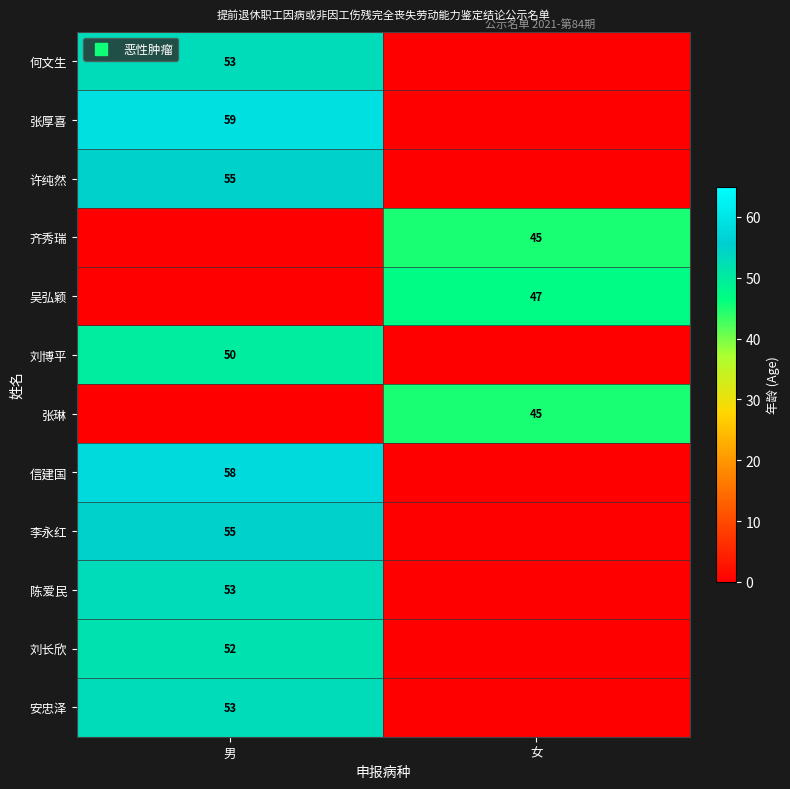

At which label does 信建国 reach its minimum?

女